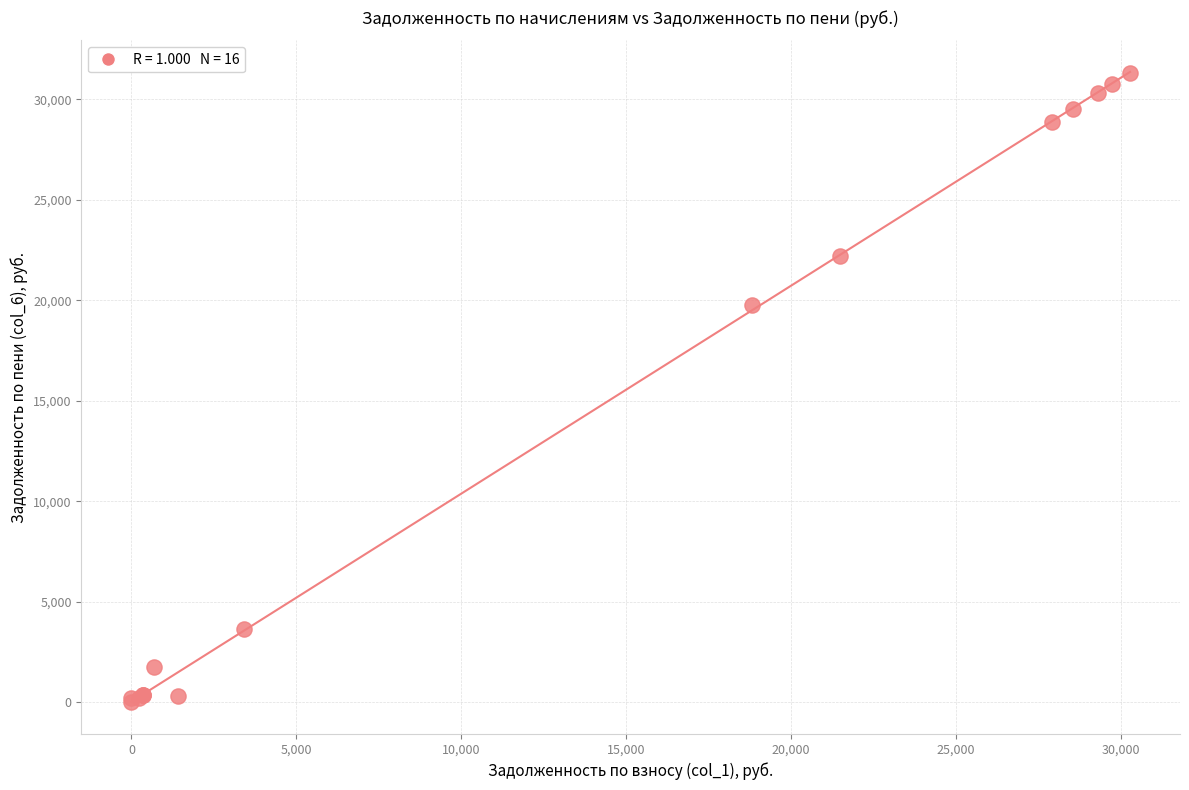

What Y value in the scatter plot is closest to 15663?

19789.5